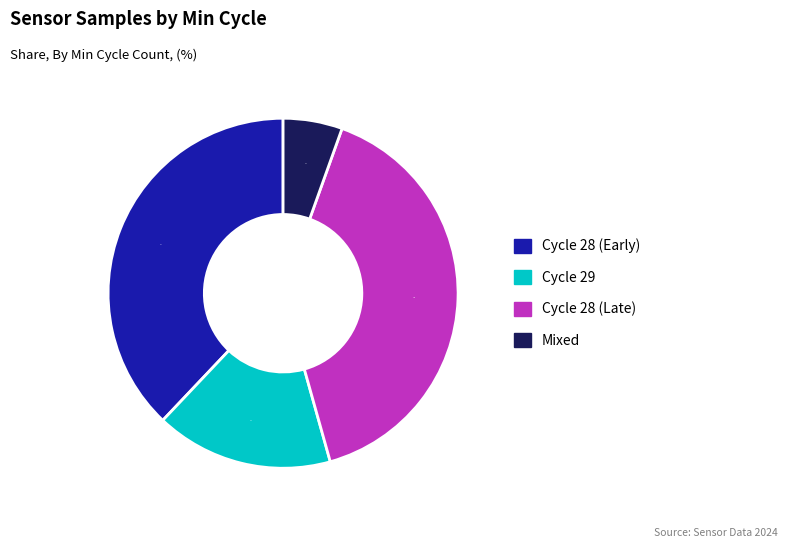

To the nearest percent, what is the average slice percentage?

25%